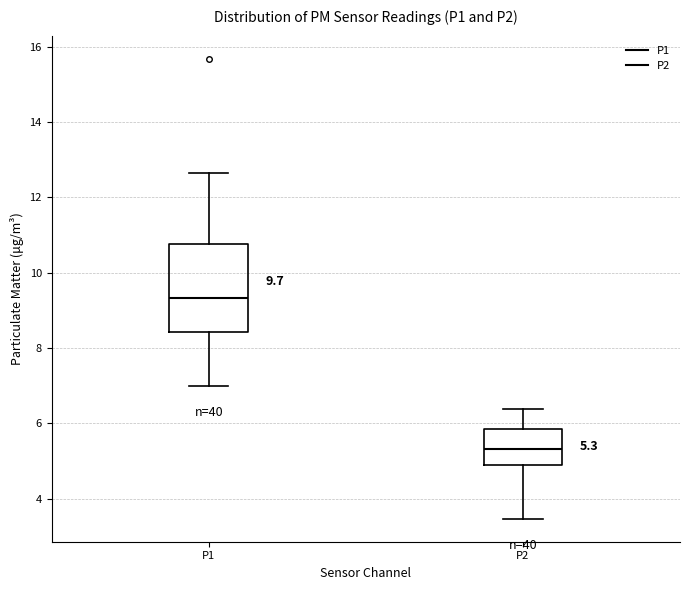

Which box has the highest median line?

P1